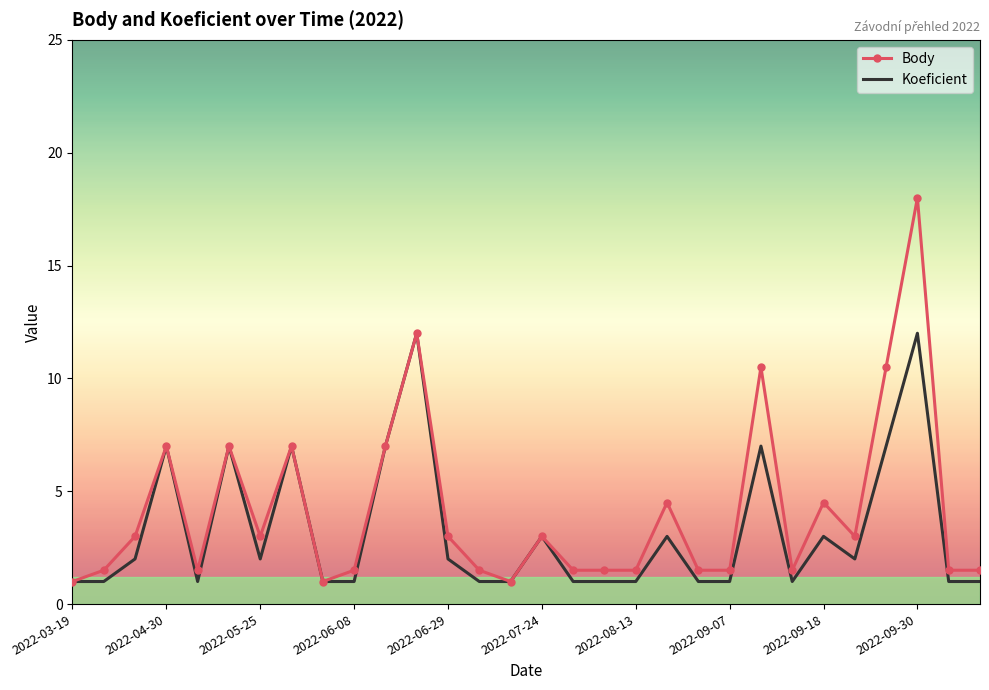

Rank the series by their maximum value, from highest to lowest.

Body, Koeficient